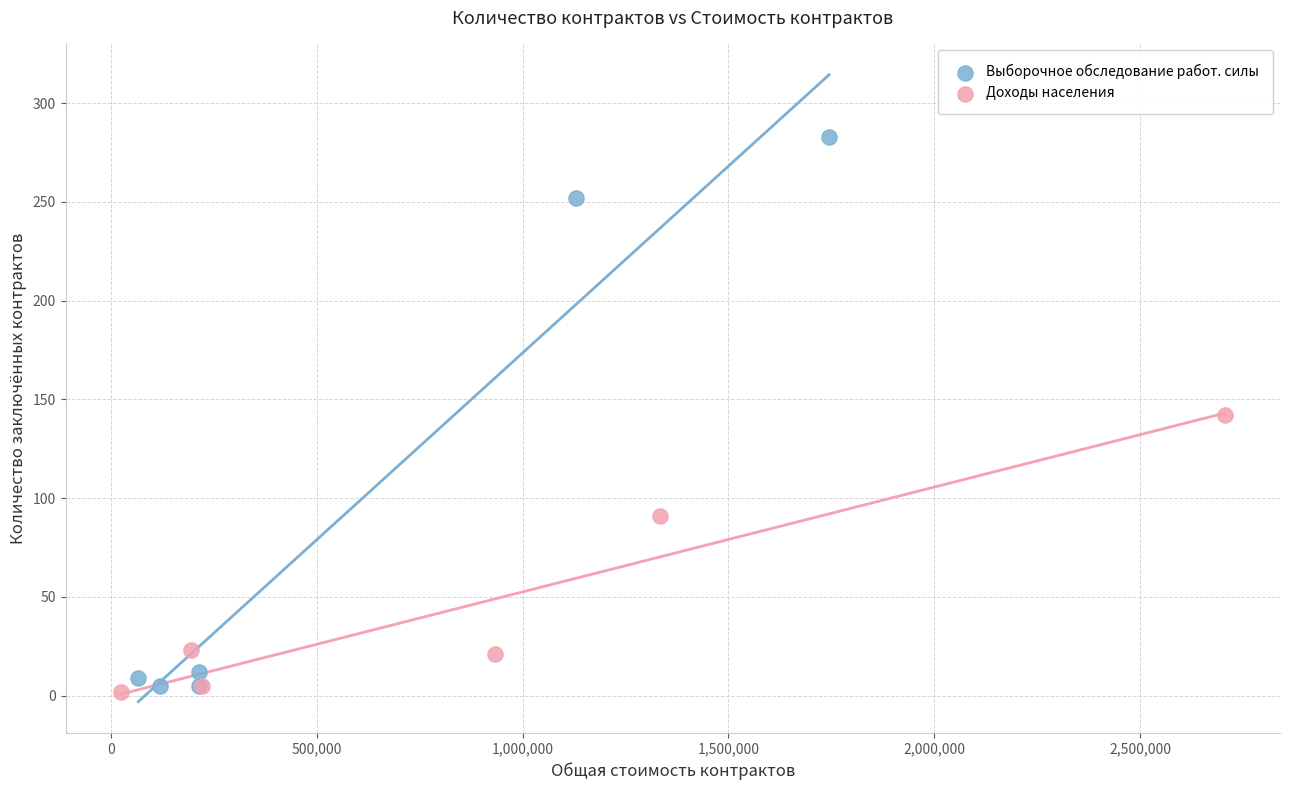

Which series has the largest Y range (max minus min)?

Выборочное обследование работ. силы